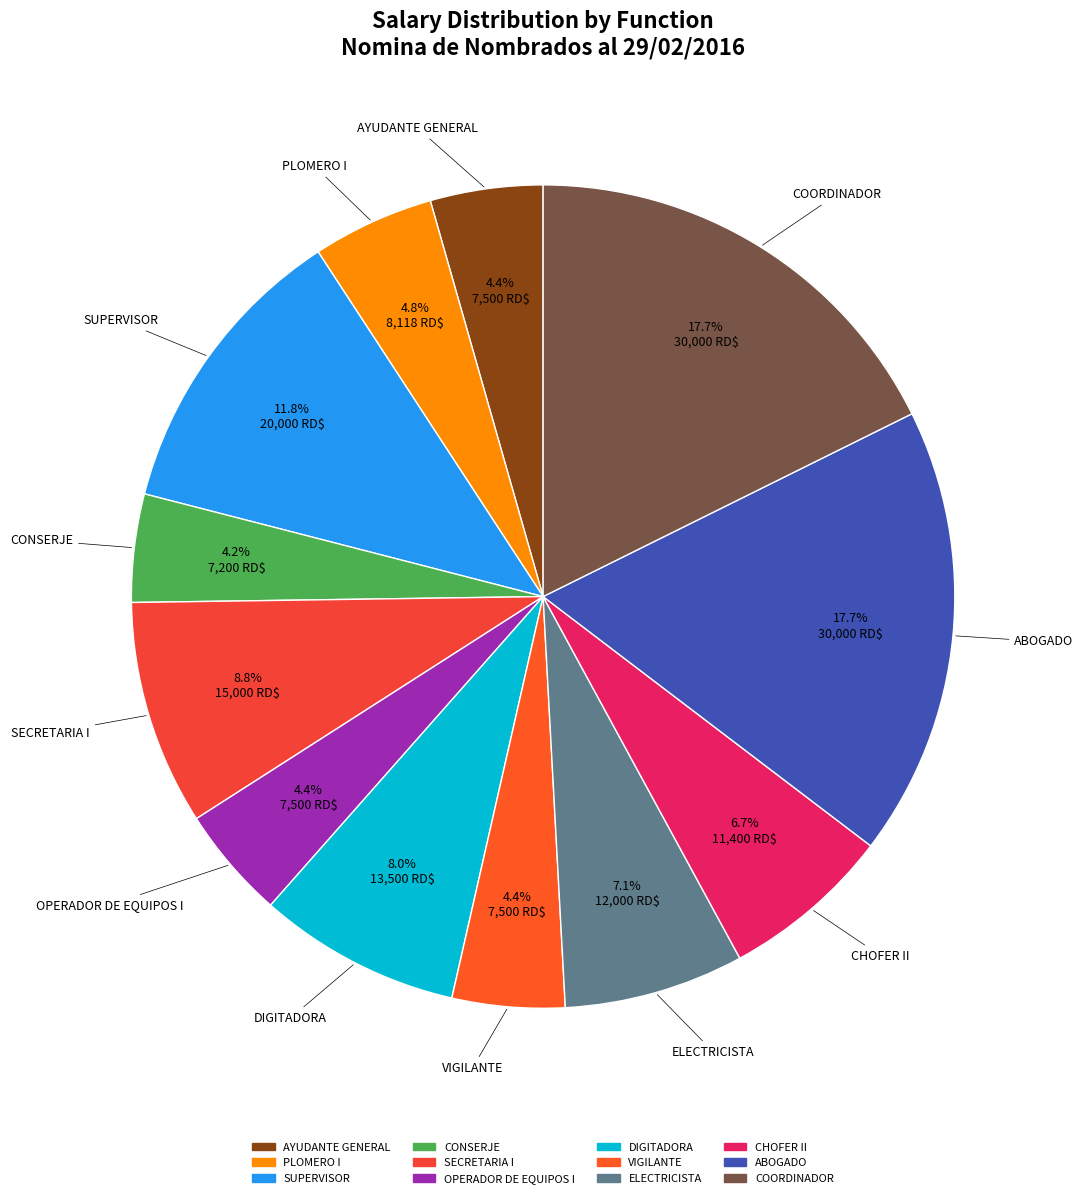

Between CHOFER II and ABOGADO, which is larger?

ABOGADO